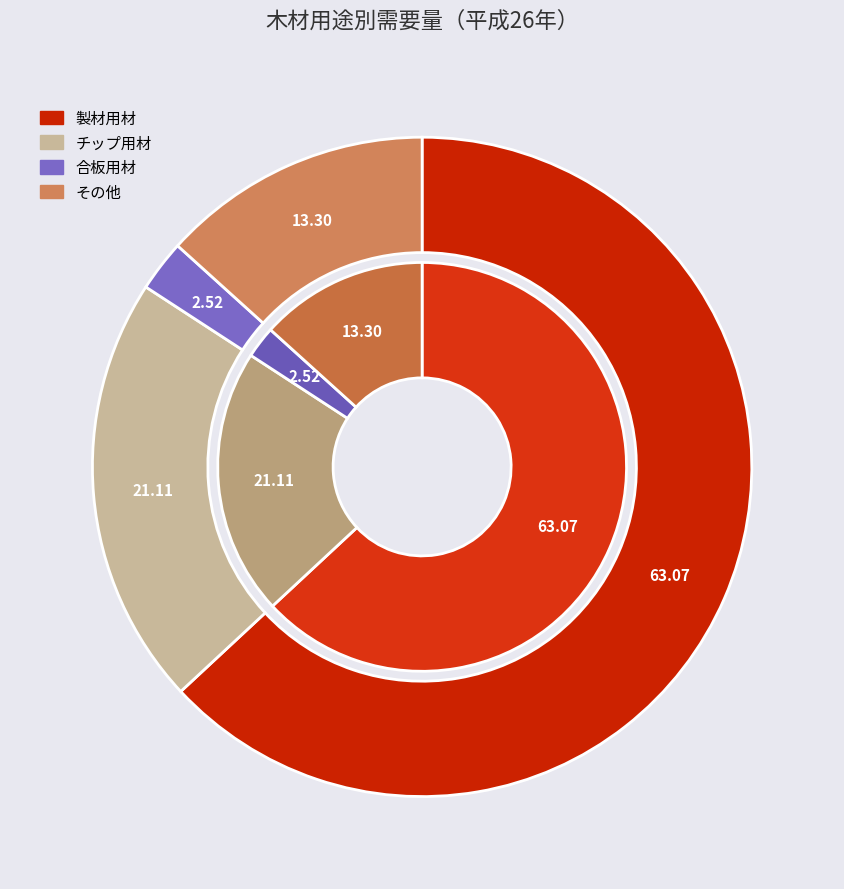

Which series has the largest range (max minus min)?

製材用材